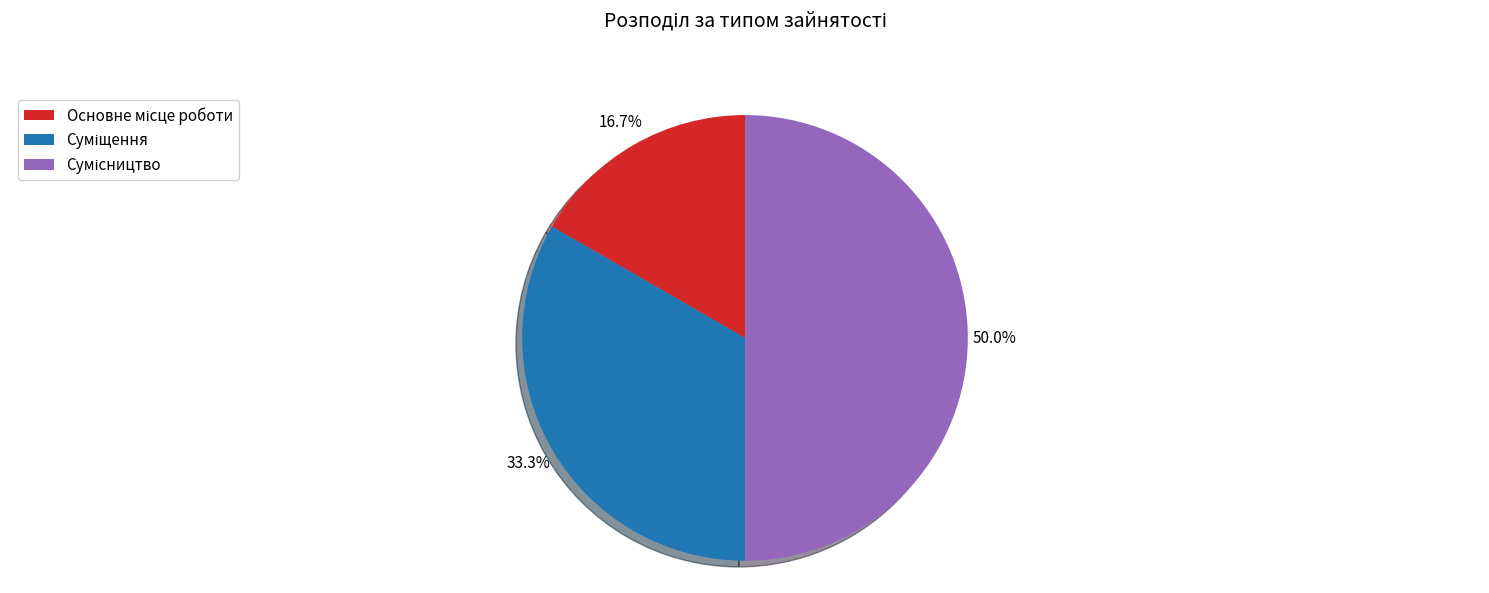

Which has a higher value, Суміщення or Основне місце роботи?

Суміщення